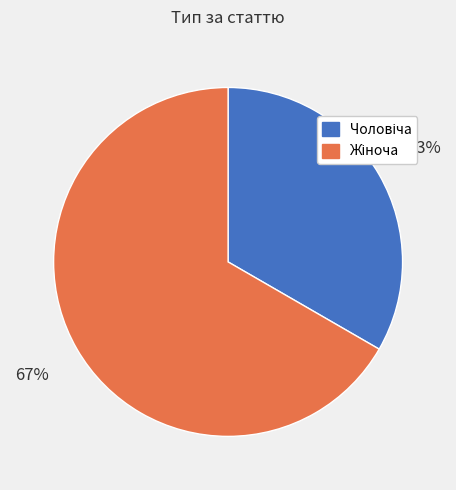

To the nearest percent, what is the average slice percentage?

50%